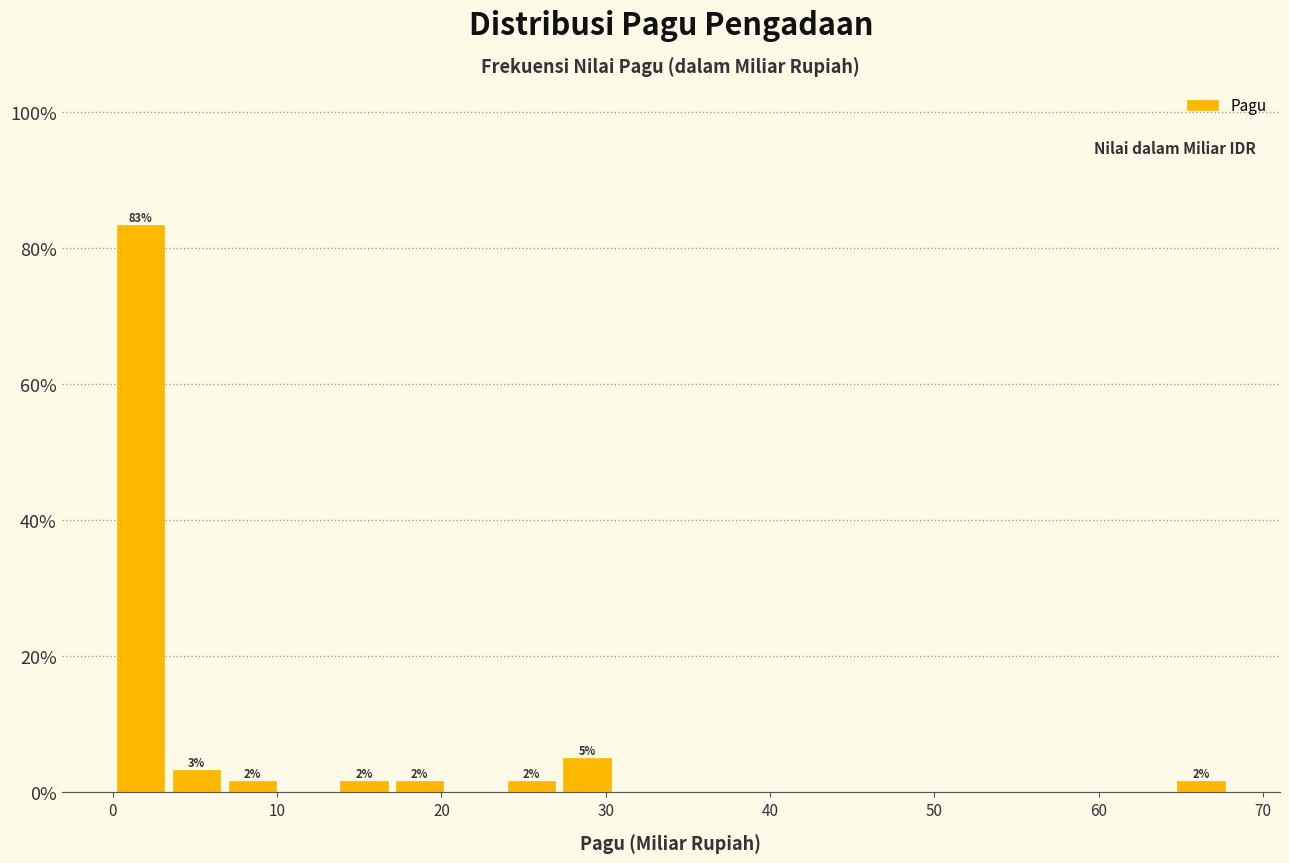

Read against the x-axis, roughly where is the centre of the tallest bar?

2